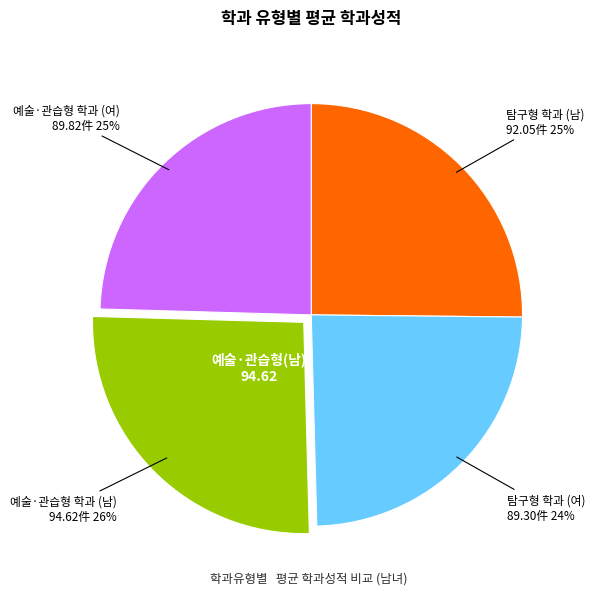

Which category has the biggest portion of the pie?

예술·관습형 학과 (남)